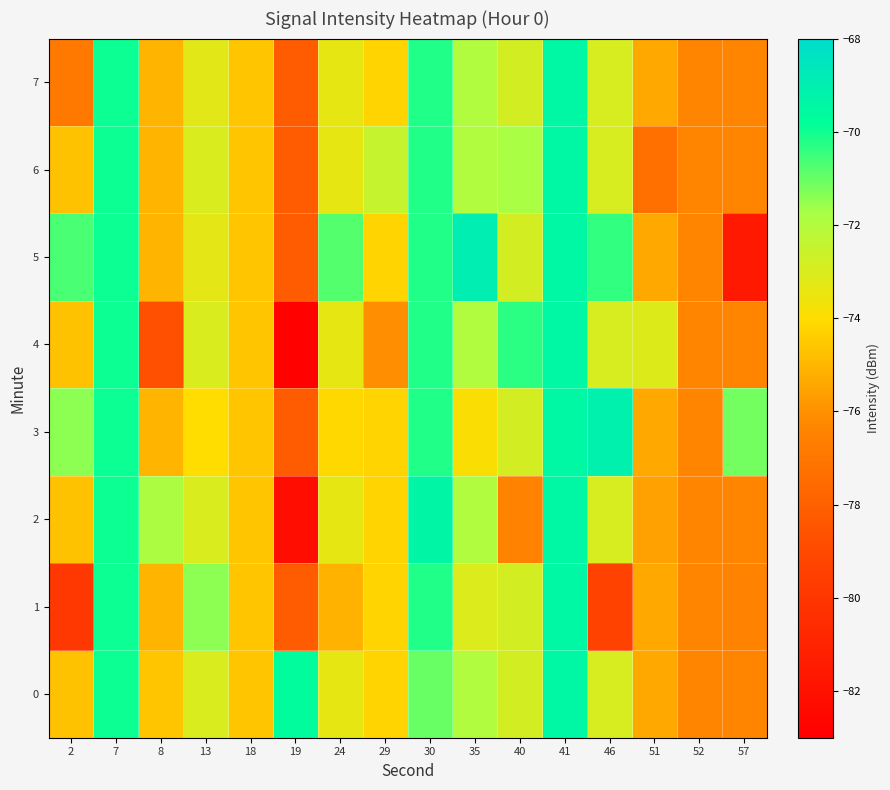

Between 8 and 19, which series saw the biggest shift?

row_2